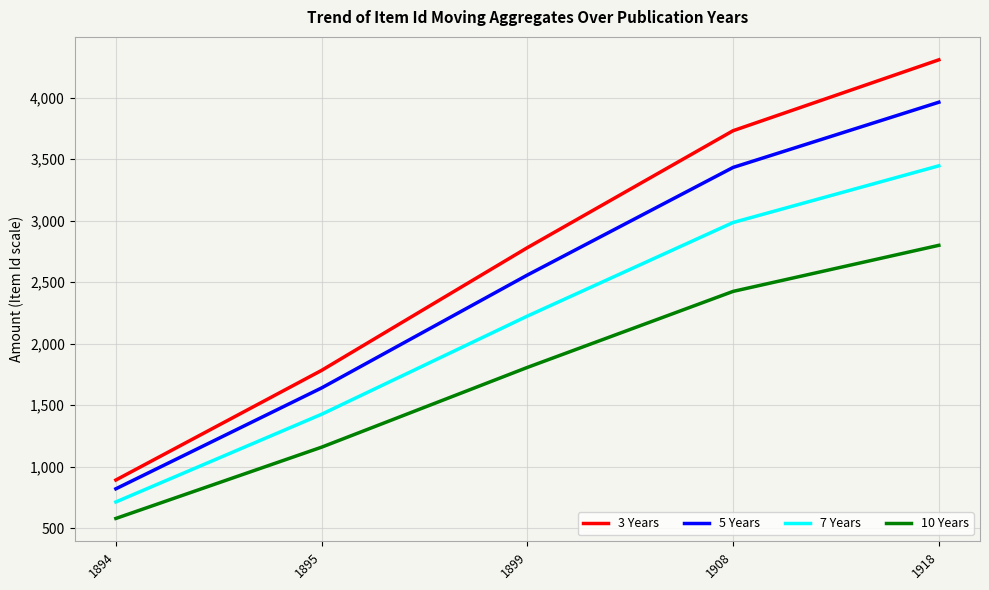

True or false: 10 Years has a value of 2799.2 at 1918.

True